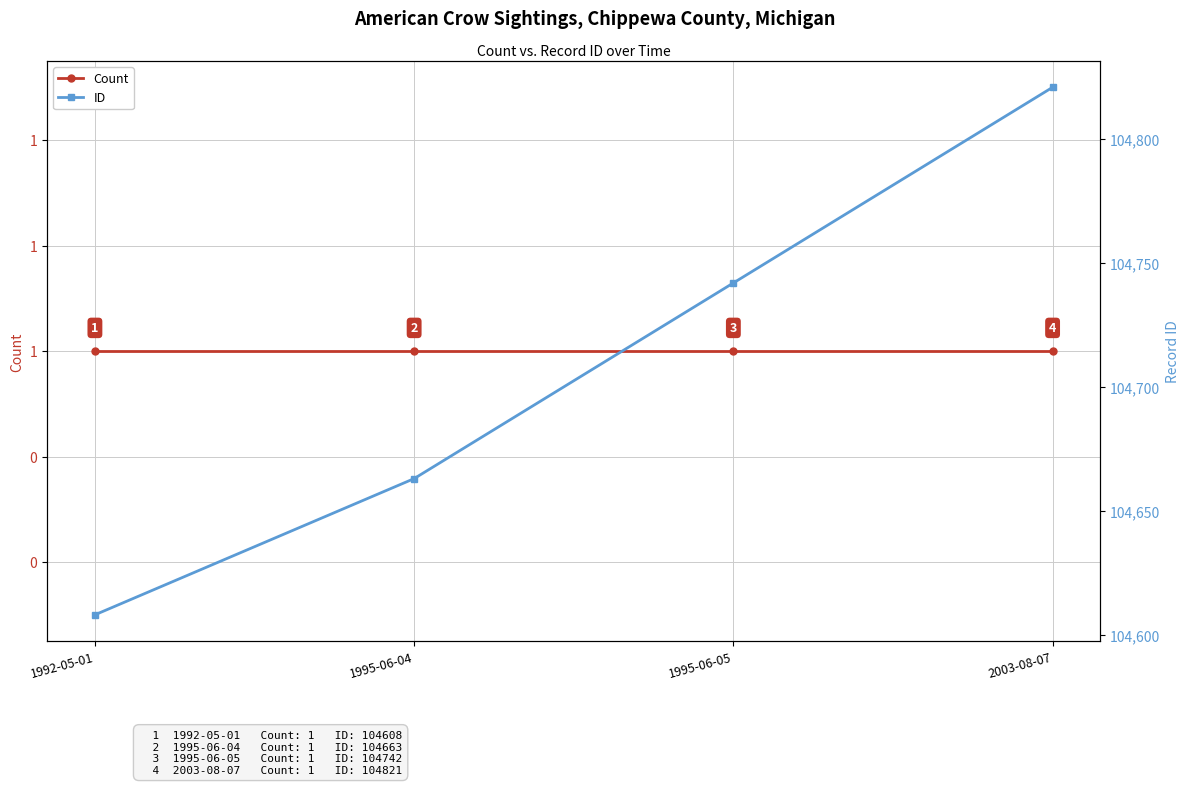

How many lines are shown in the chart?

2